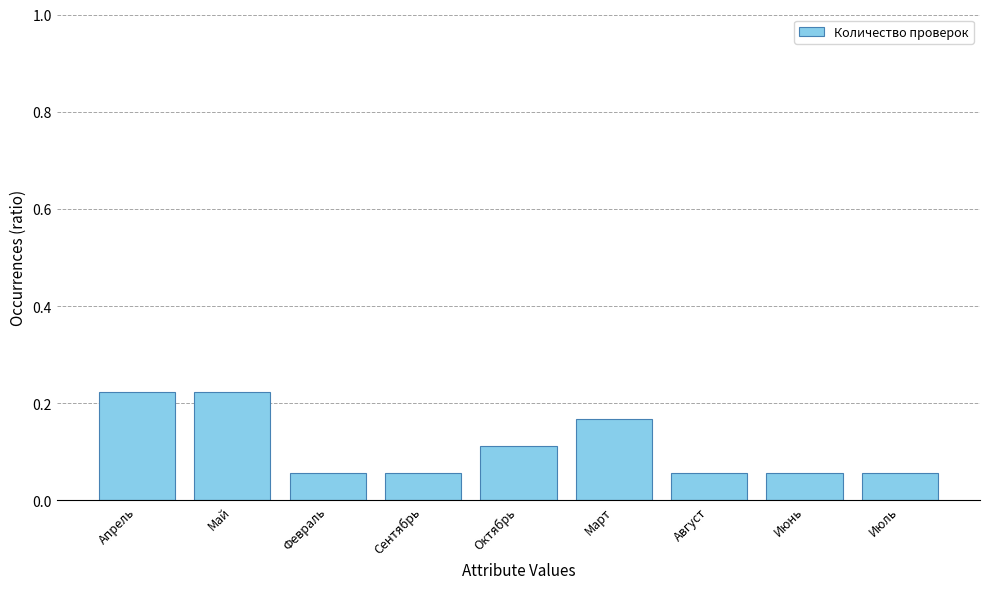

What position from the right is Февраль?

7